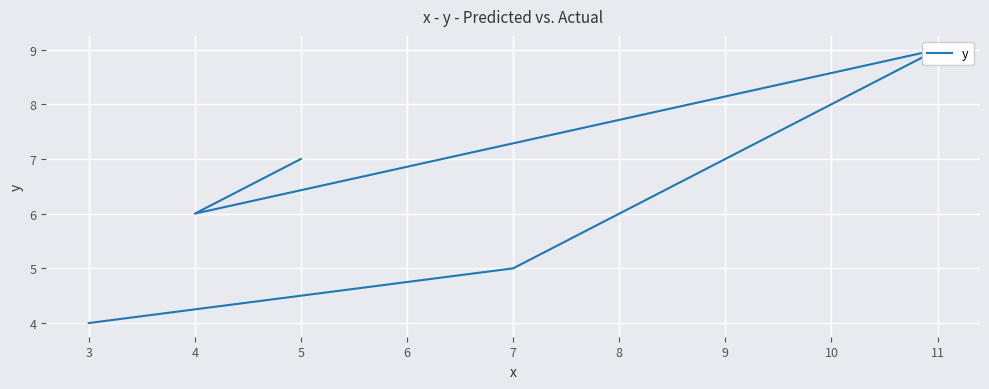

Between 4 and 5, which is larger?

5